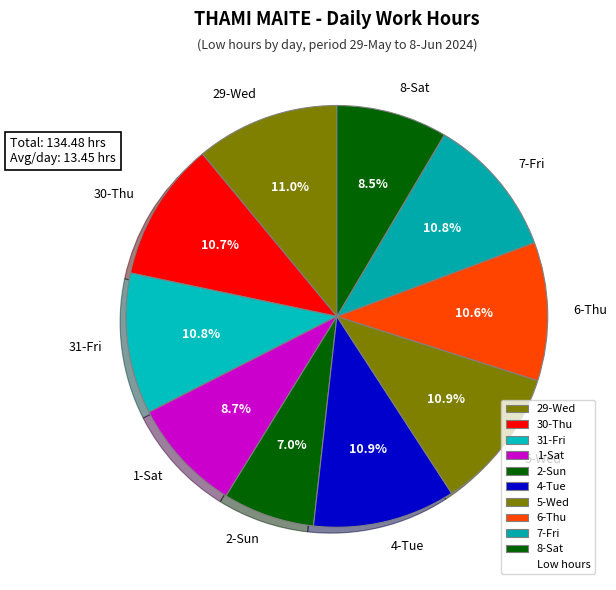

Approximately how many times larger is the value at 31-Fri compared to 4-Tue?

1.0